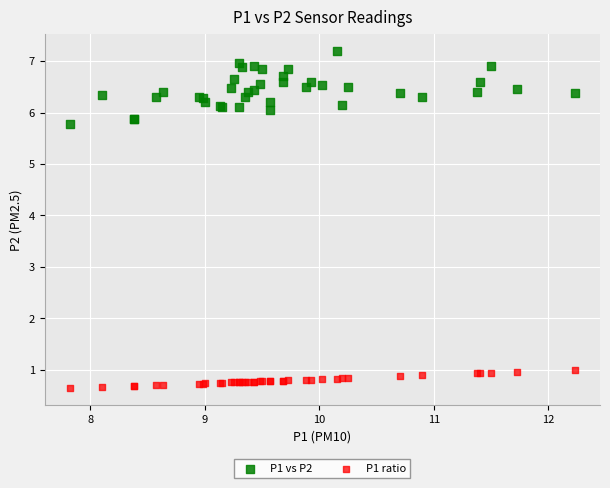

Which series has the largest Y range (max minus min)?

P1 vs P2